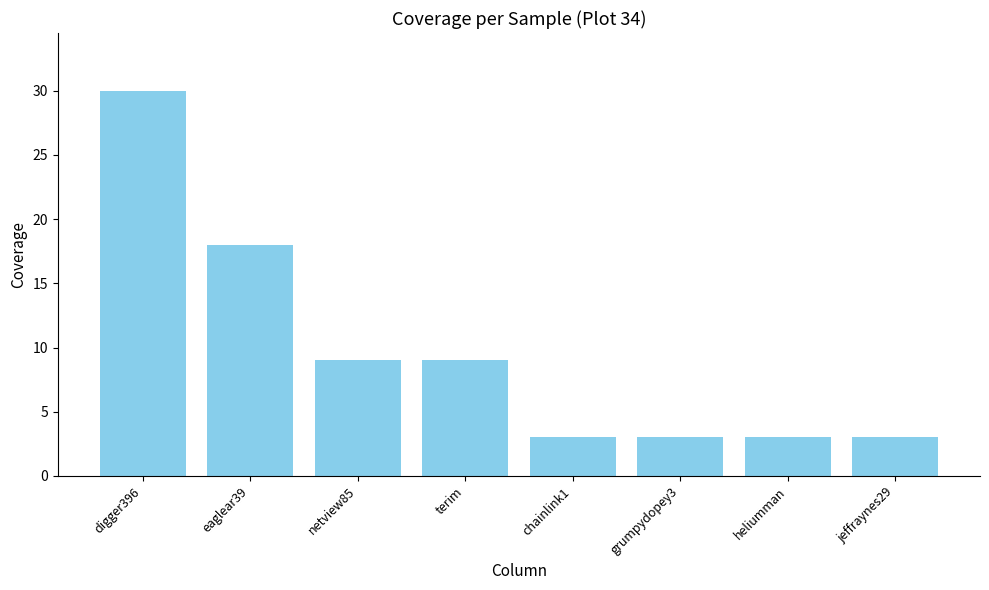

Where does the data first go above 9?

digger396